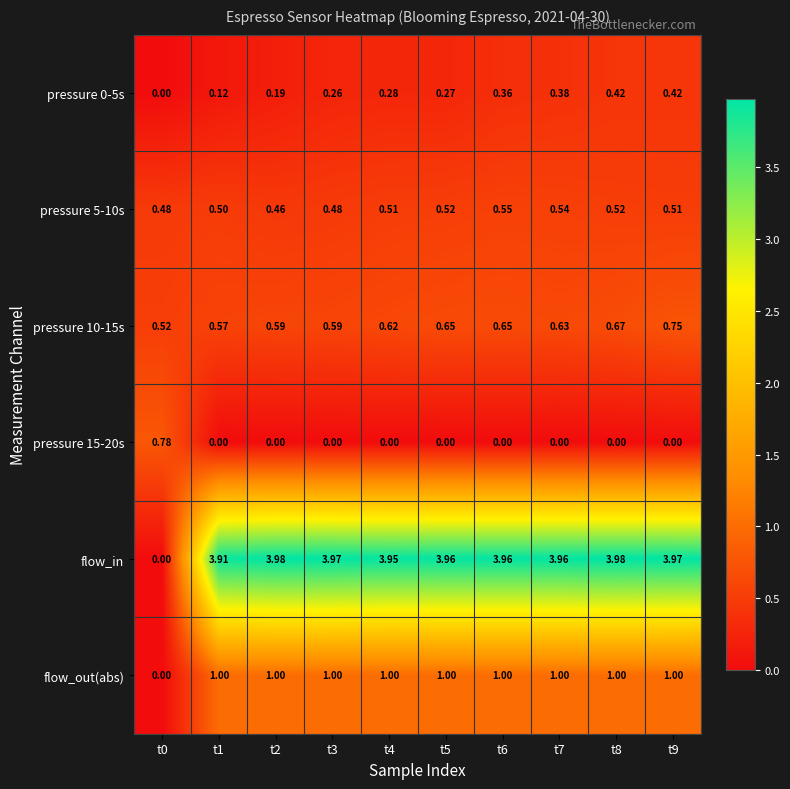

Which series has the largest range (max minus min)?

flow_in